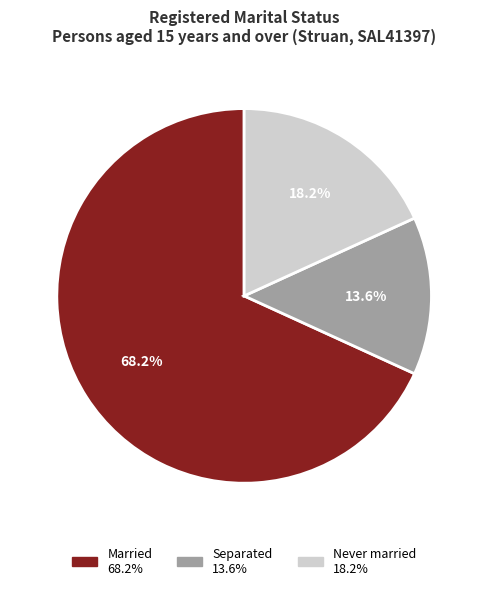

Does any single category account for the majority?

Yes